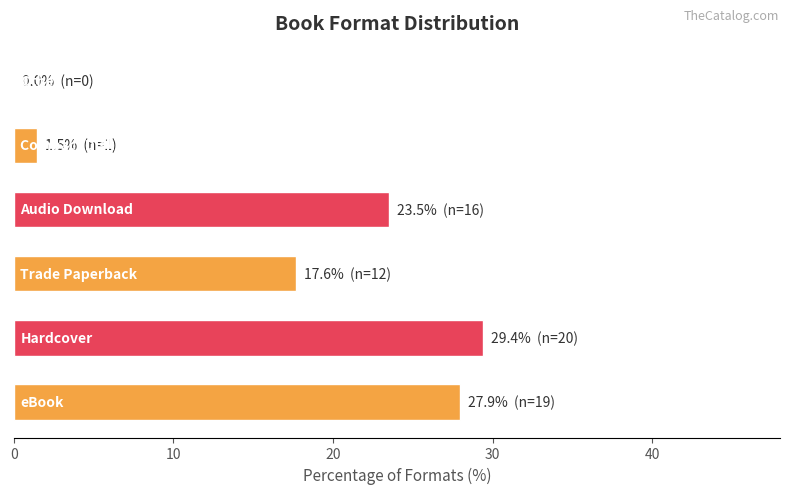

How many values are above zero?

5